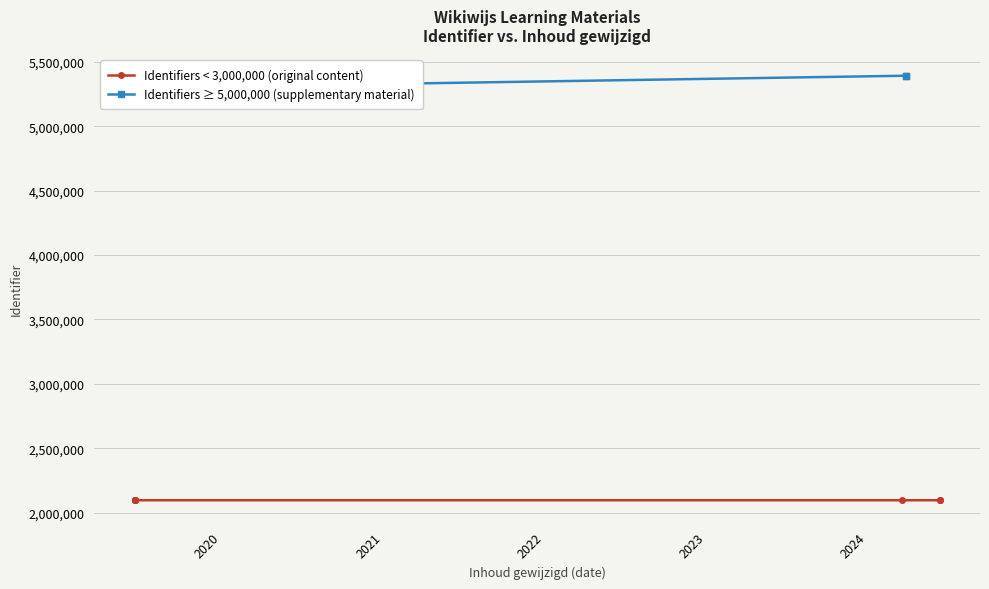

Rank the categories by value from highest to lowest.

2024-03-27, 2024-03-27, 2019-06-18, 2020-01-20, 2019-06-18, 2024-06-12, 2024-03-19, 2024-06-12, 2019-06-18, 2019-06-18, 2019-06-18, 2019-06-18